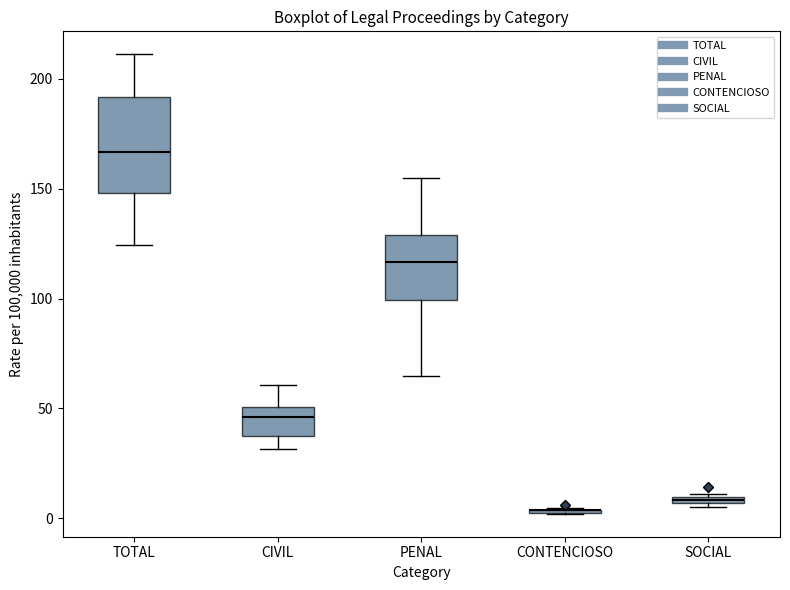

Comparing the boxes themselves (not the whiskers), which one is the tallest?

TOTAL